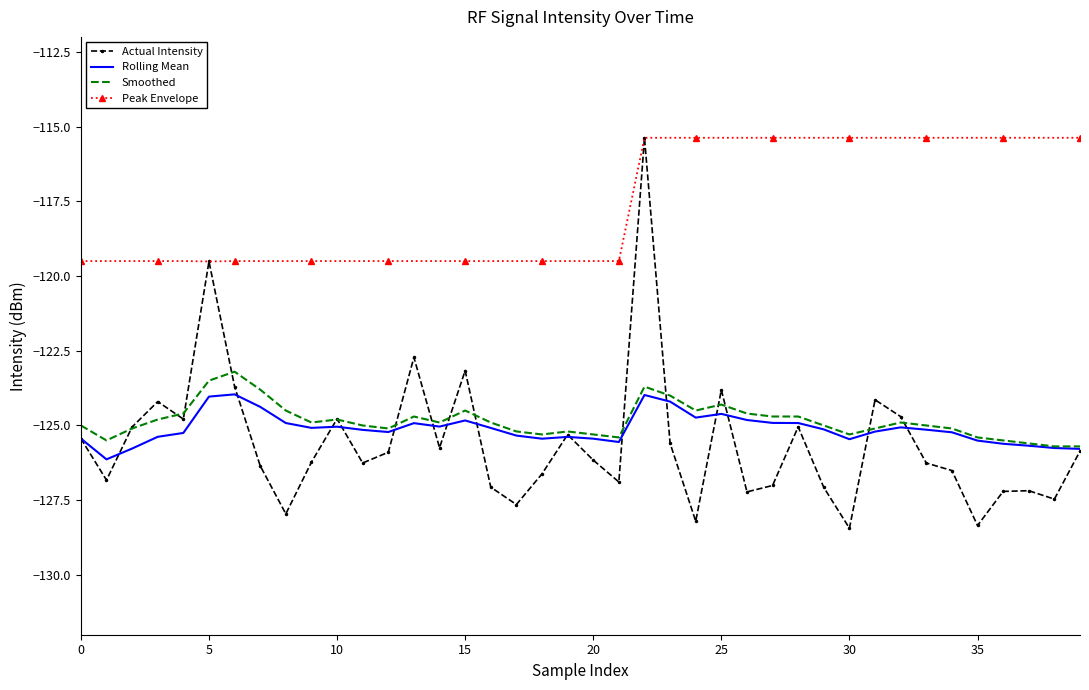

What is the maximum value shown in the chart?

-115.4